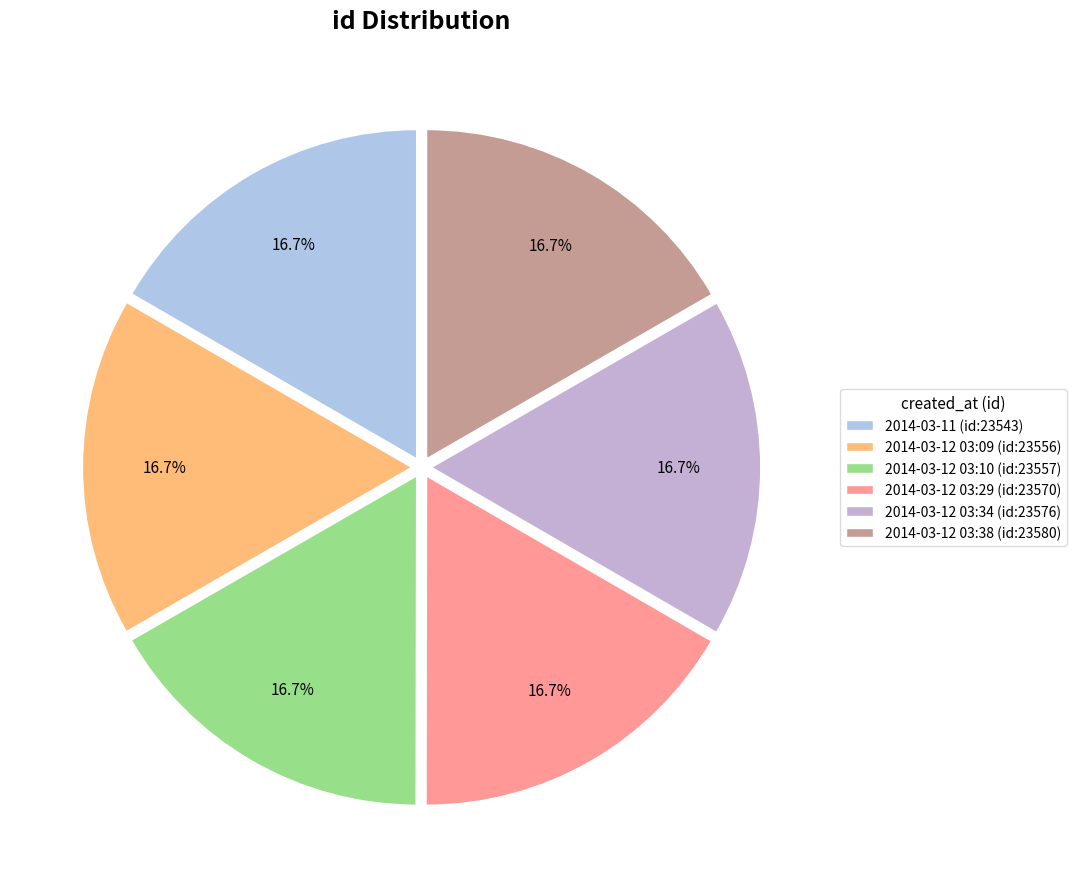

Approximately how many times larger is the value at 2014-03-11 (id:23543) compared to 2014-03-12 03:09 (id:23556)?

1.0